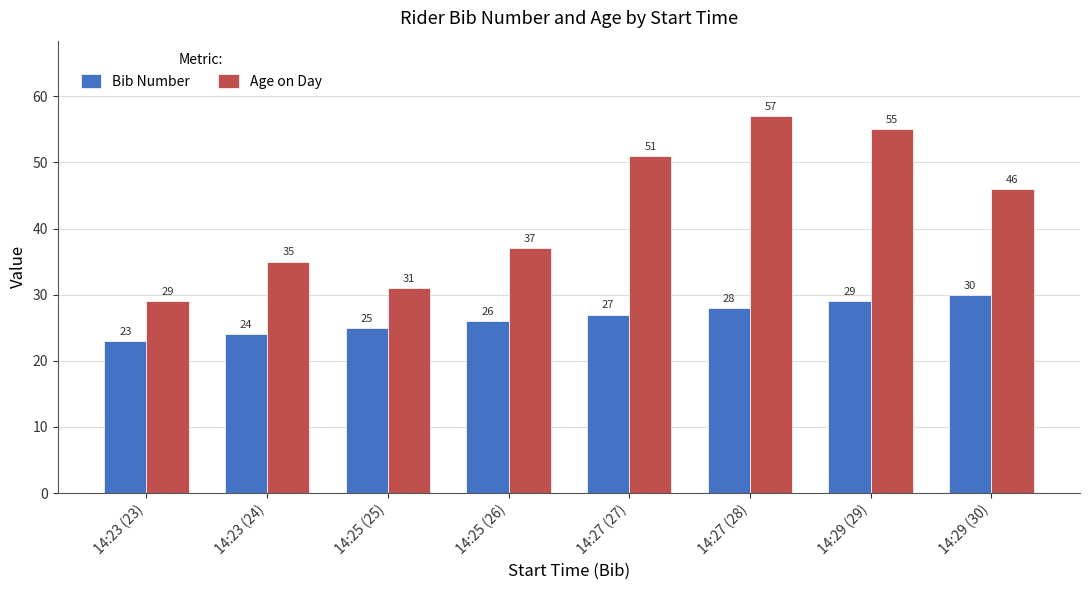

What is the total value across all series at 14:23 (23)?

52